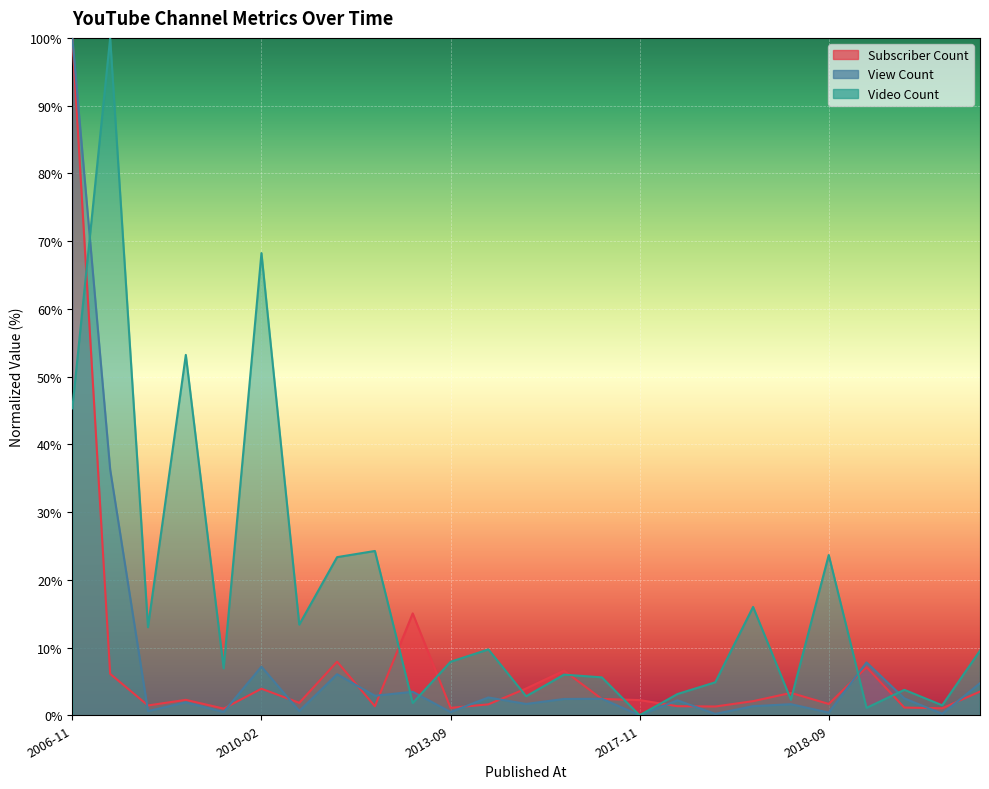

How many intersections are there between Video Count and View Count?

5